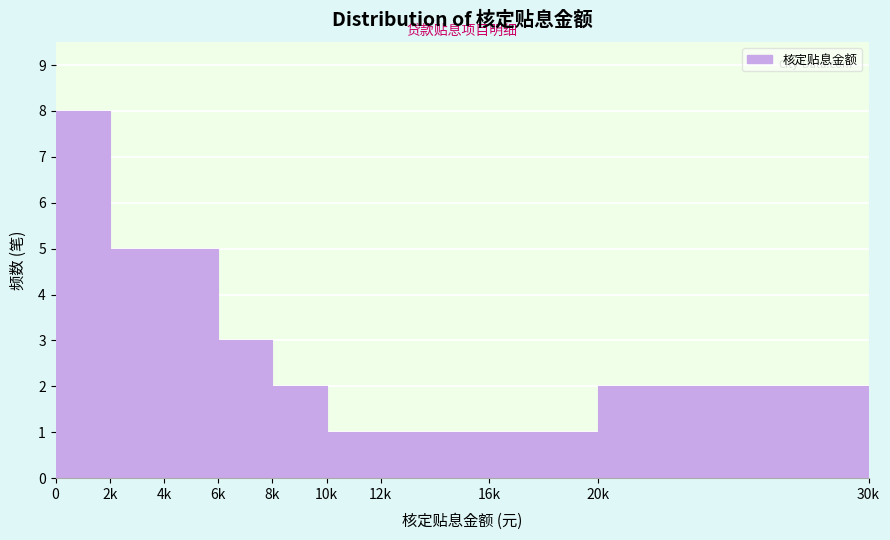

Reading right to left, extract all data points from this chart.

2	1	1	1	2	3	5	5	8